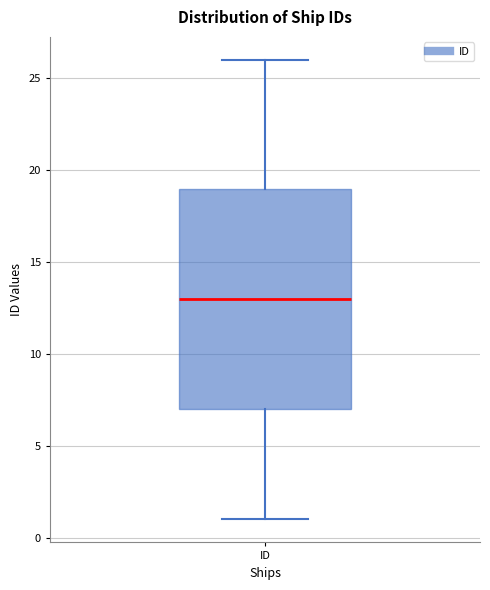

Where does the upper whisker of the box for ID end on the y-axis? The values are not printed on the chart, so give them approximately, as read against the axis.

26